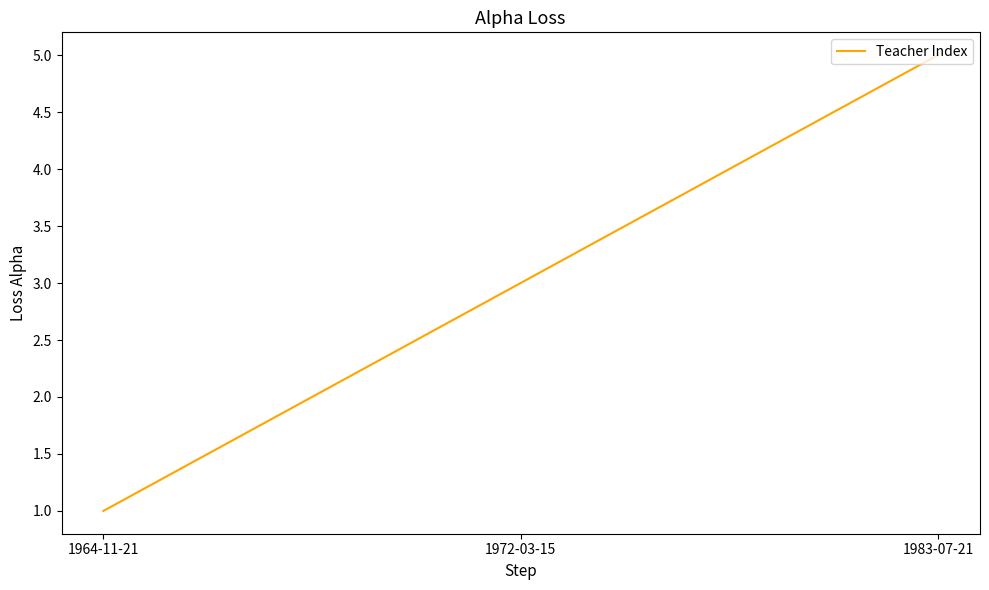

What is the average value?

3